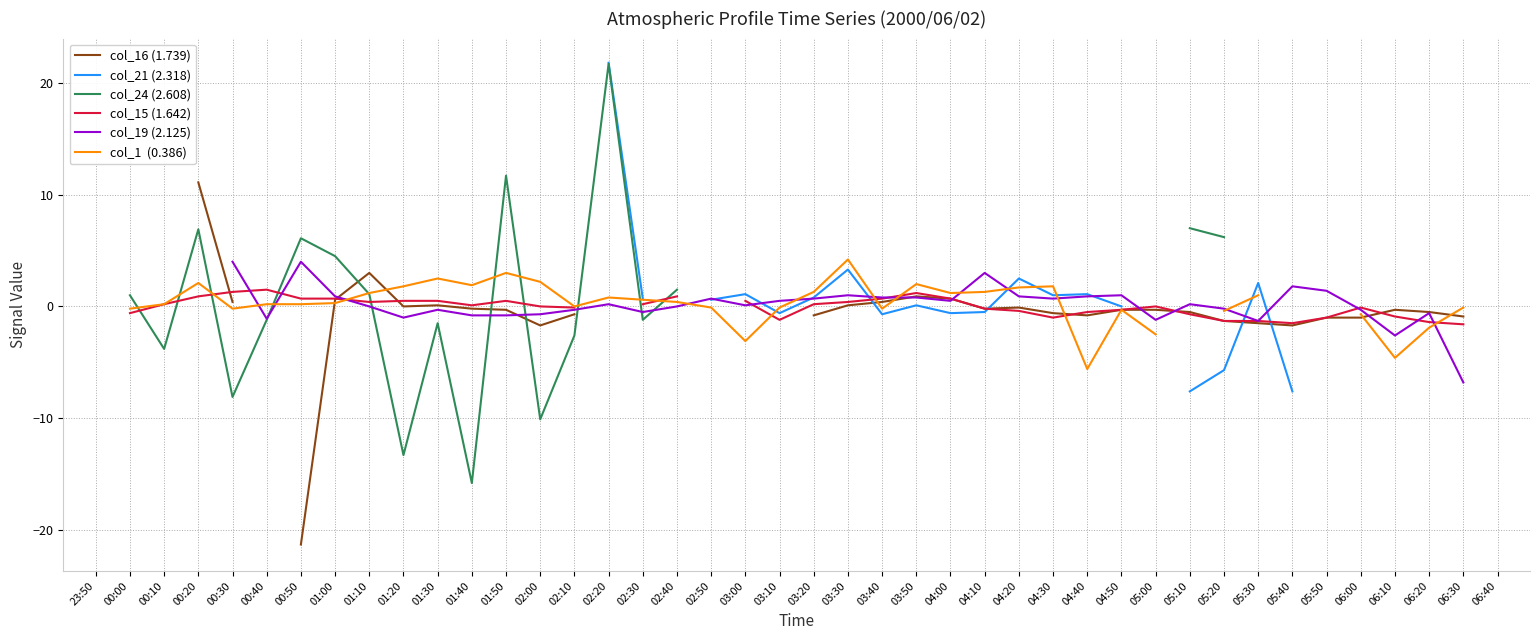

What is the greatest value displayed?

21.8